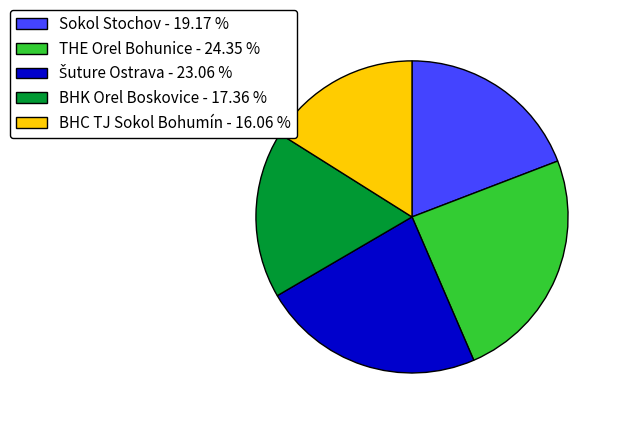

What is the ratio of the value at Sokol Stochov - 19.17 % to the value at BHC TJ Sokol Bohumín - 16.06 %?

1.2